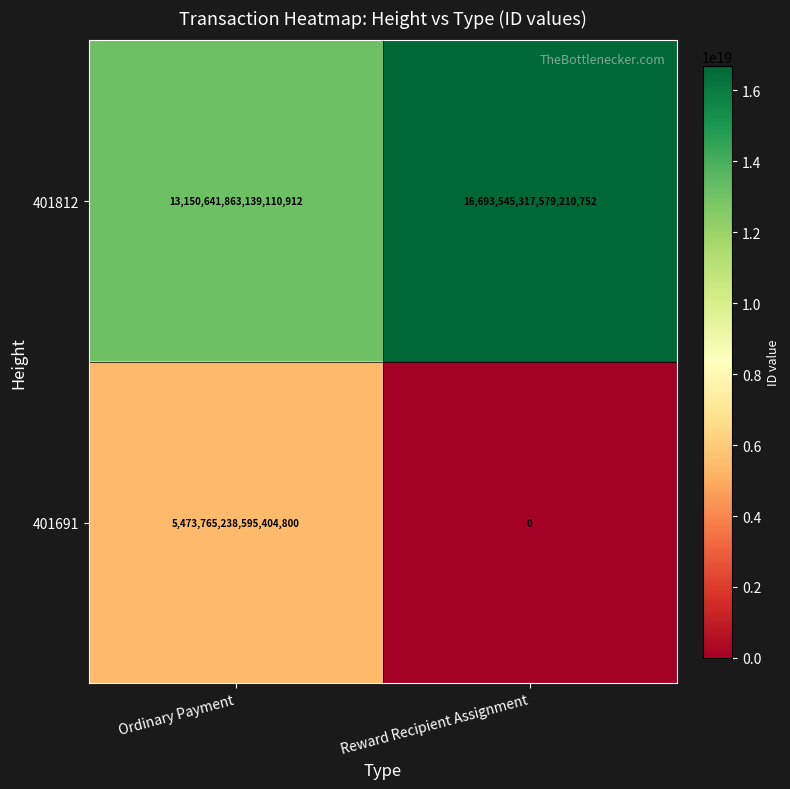

Which label corresponds to the smallest value in the chart?

Reward Recipient Assignment